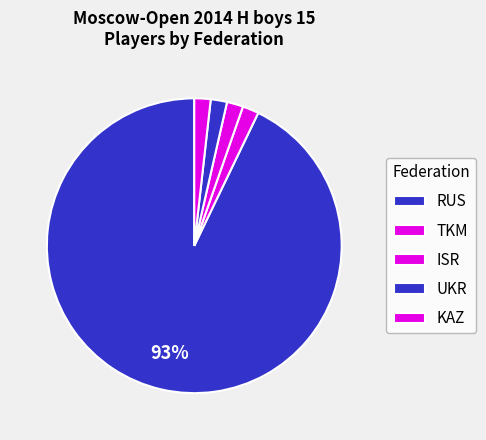

Does any single category account for the majority?

Yes